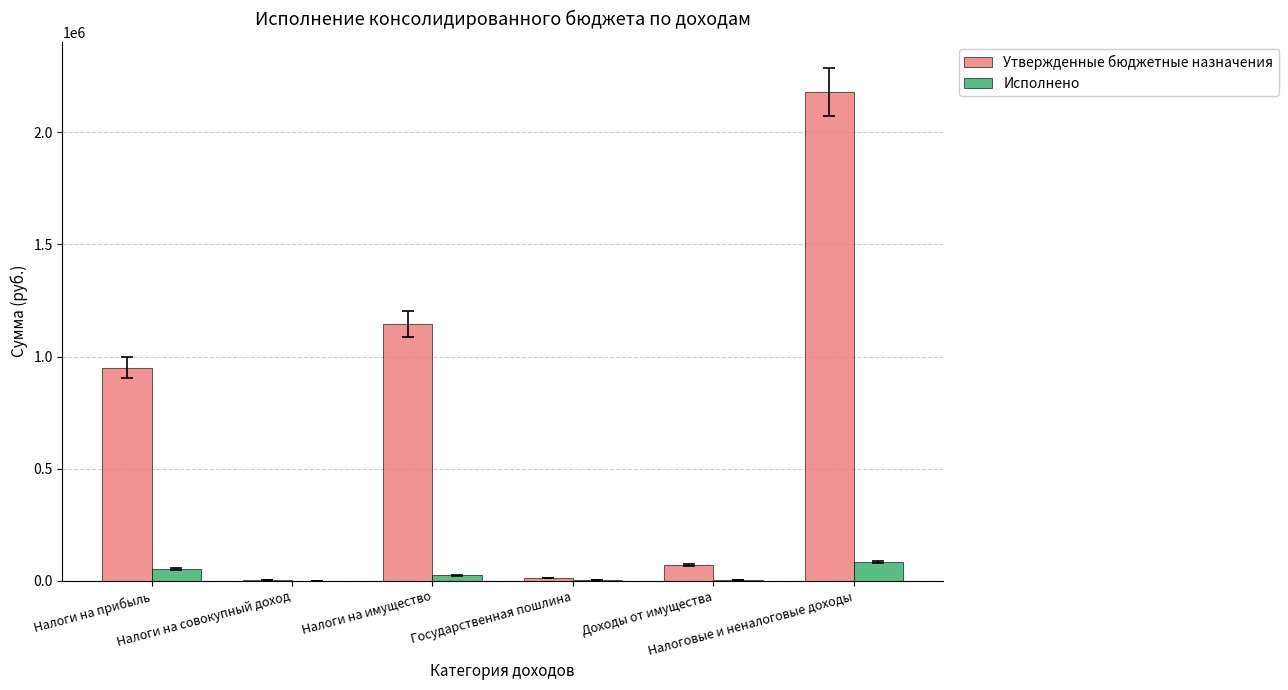

How many data points in Исполнено are above 23121?

3